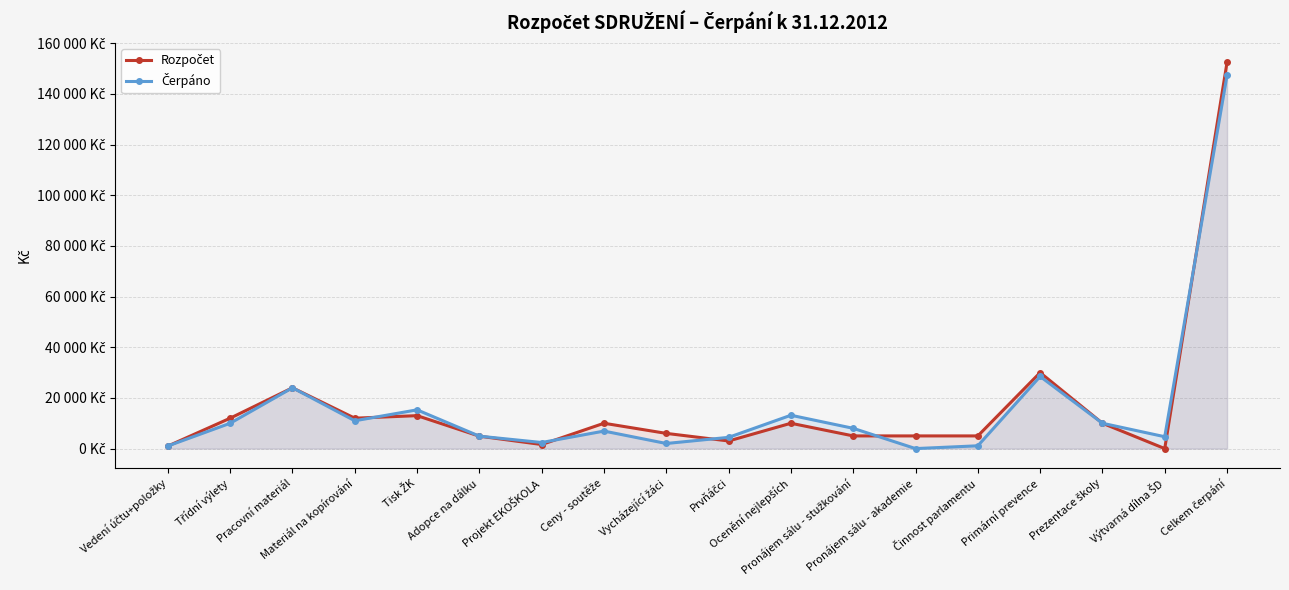

Where is Čerpáno nearest to the value 73690?

Primární prevence